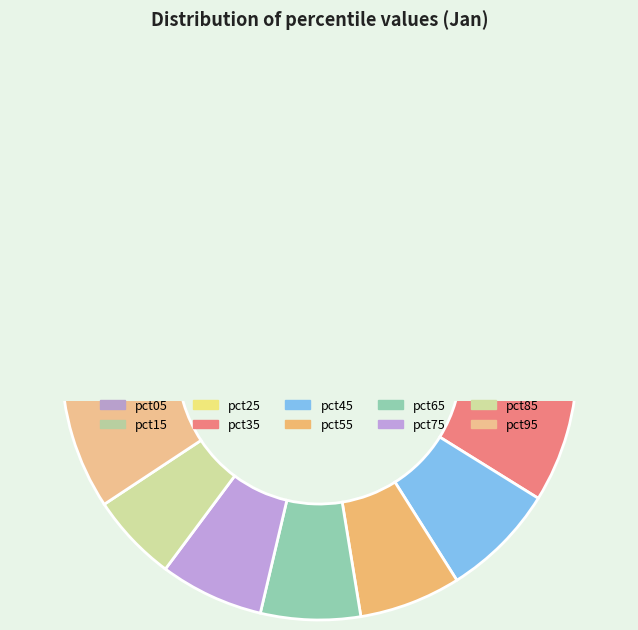

How much of the chart is everything except pct55?

93.6%